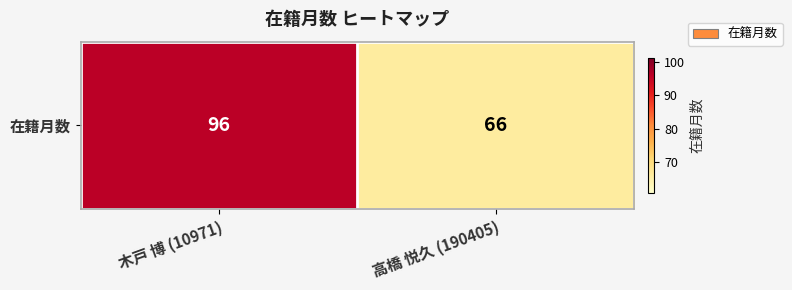

The chart shows a value of 96 at 木戸 博 (10971). True or false?

True